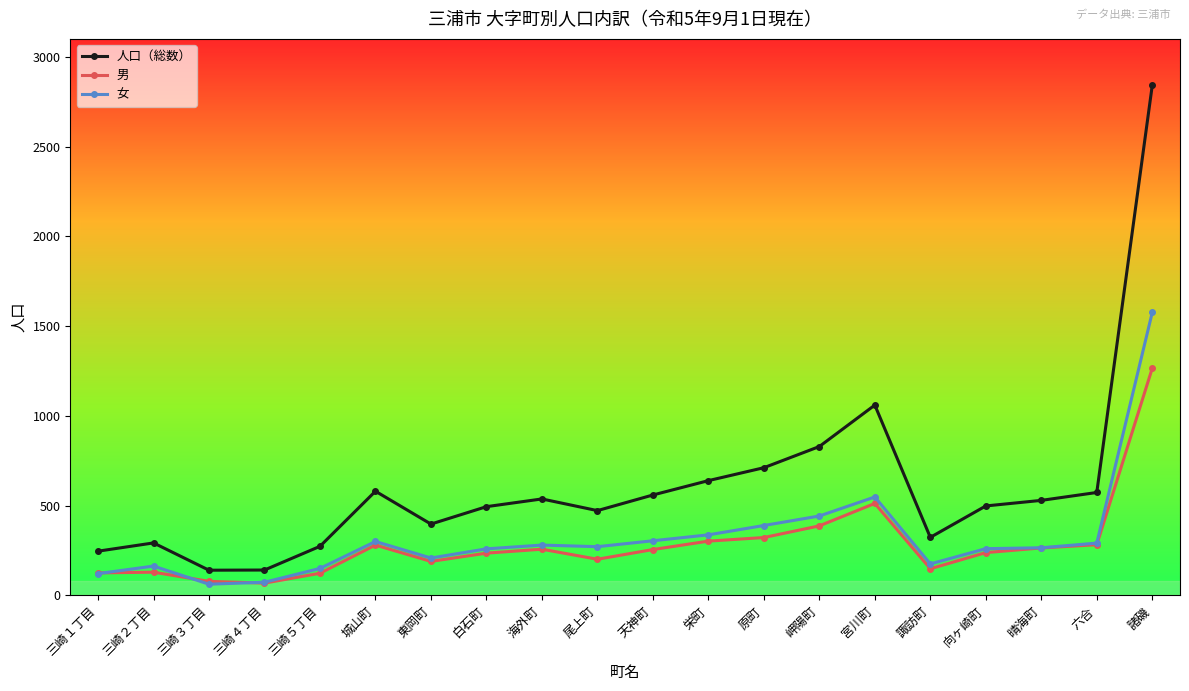

What is the average value of the 人口（総数） series?

607